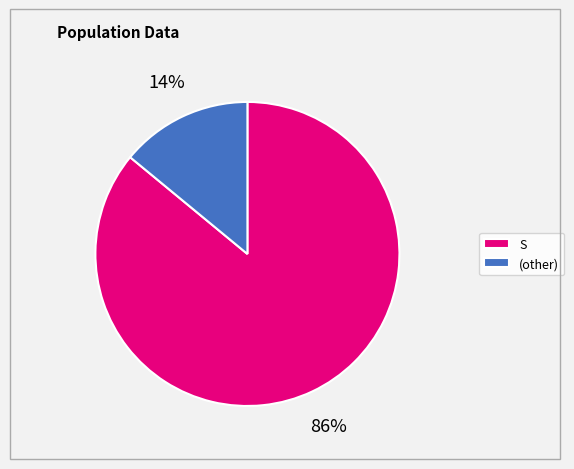

Which category accounts for the majority?

S